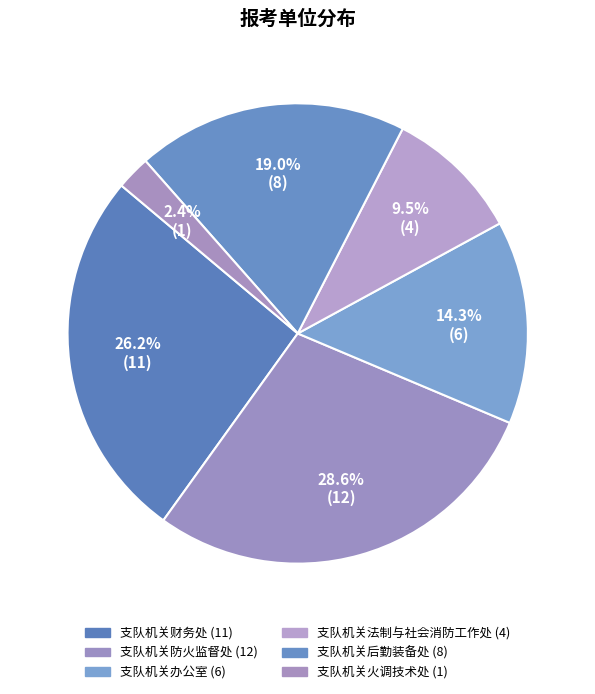

To the nearest percent, what portion does 支队机关财务处 represent?

26%